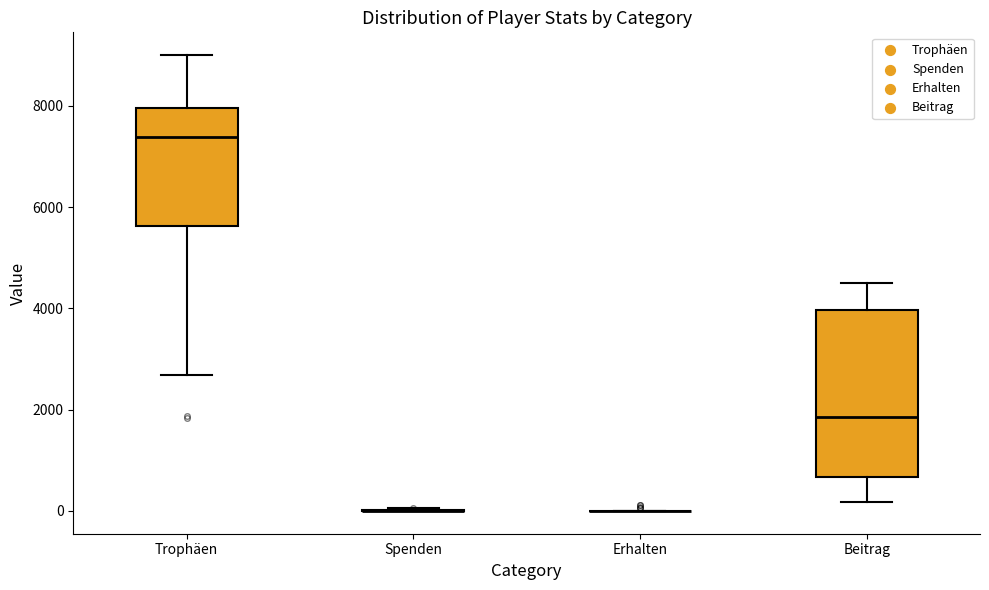

Which box is the tallest, from its lower edge to its upper edge?

Beitrag